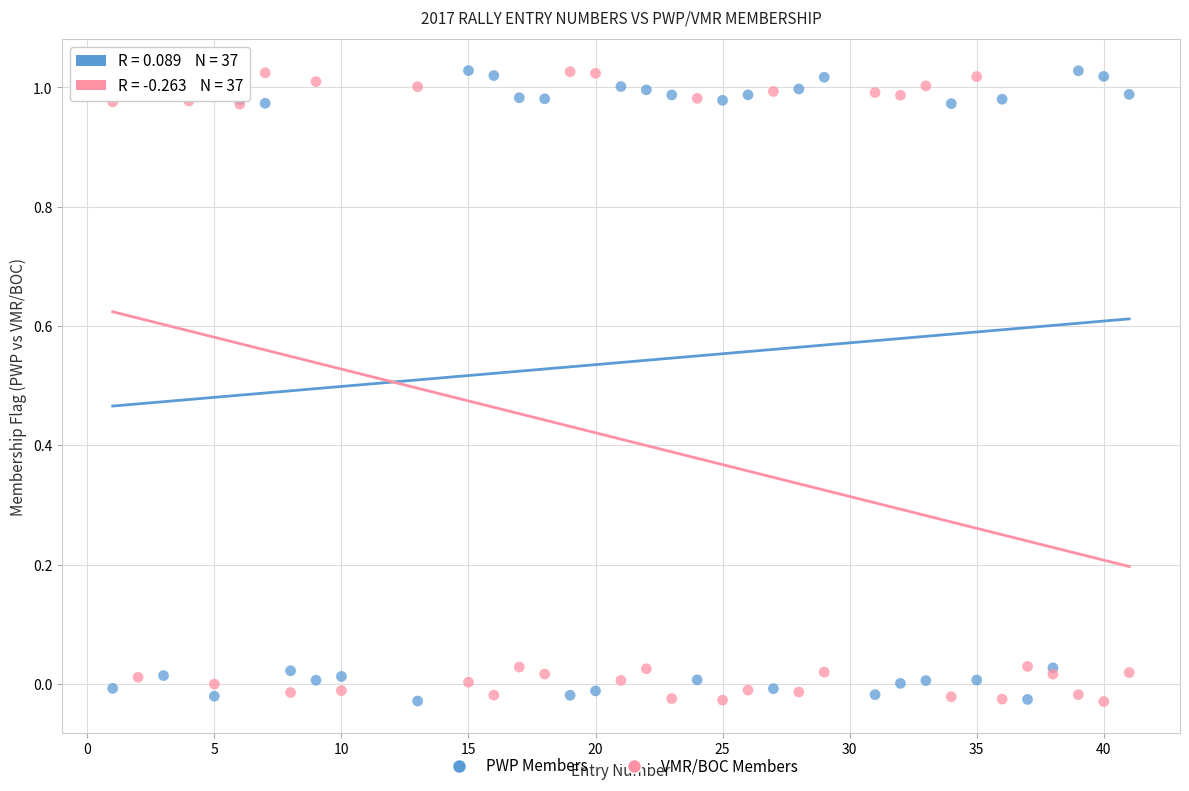

What is the X range (max minus min) for the scatter plot?

40.0